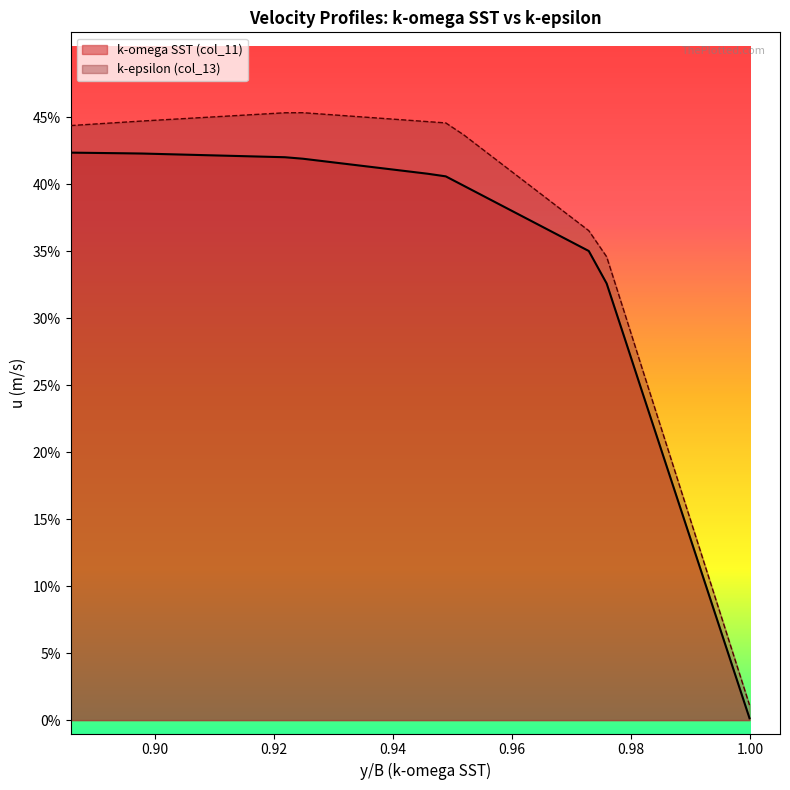

True or false: k-omega SST has a value of 0.9 at 33.

True